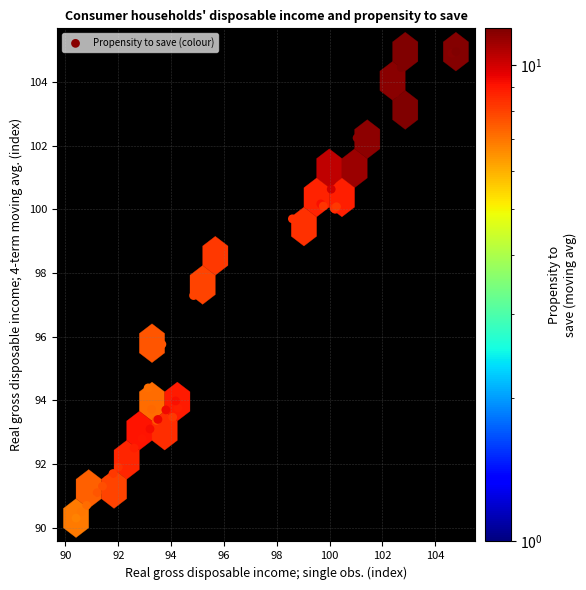

What Y value in the scatter plot is closest to 97?

97.3